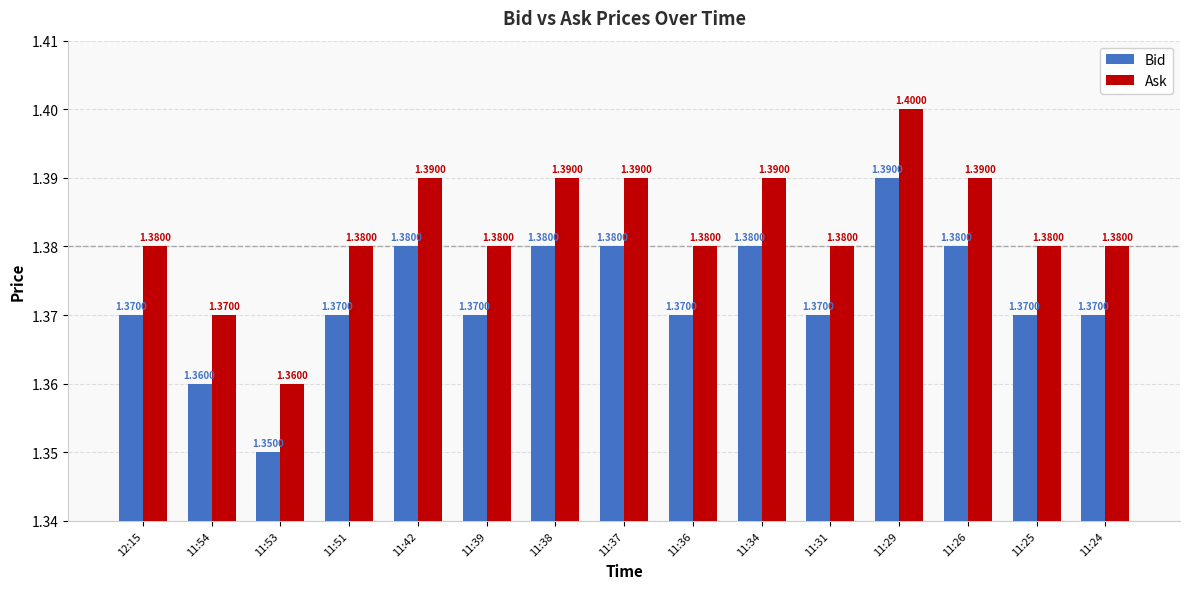

Is it true that Bid equals 1.4 at 11:51?

True